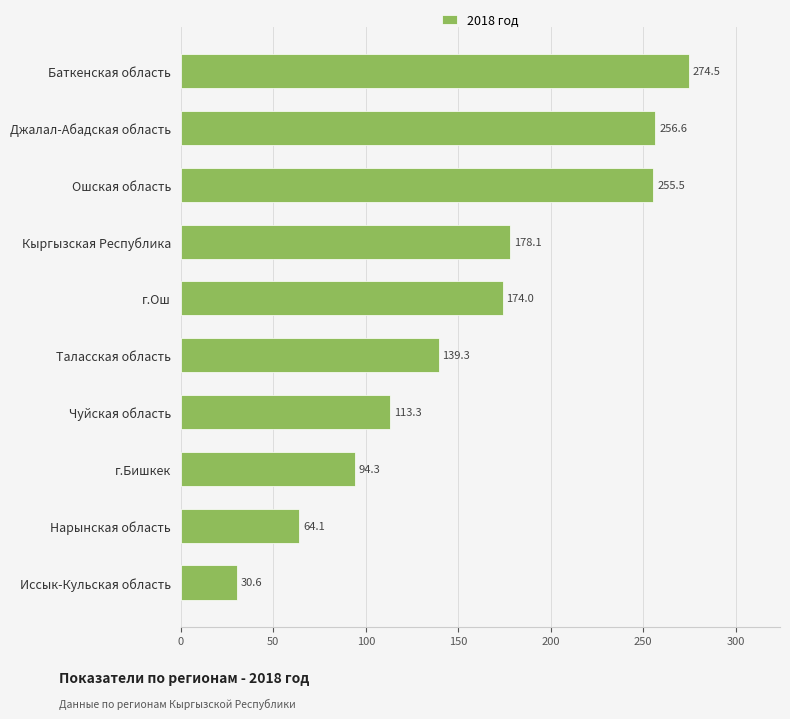

Where is the data nearest to the value 152?

Таласская область